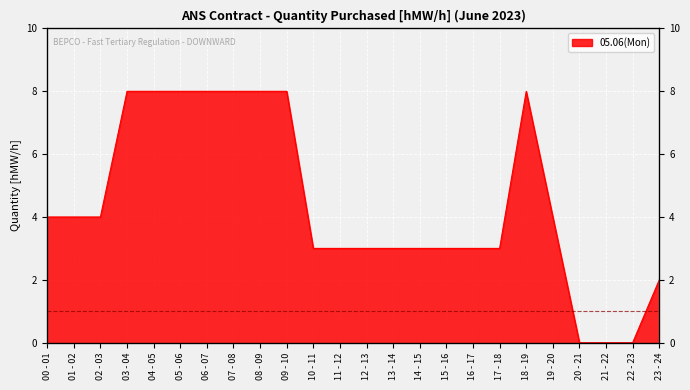

Where does the data first go above 4?

03 - 04